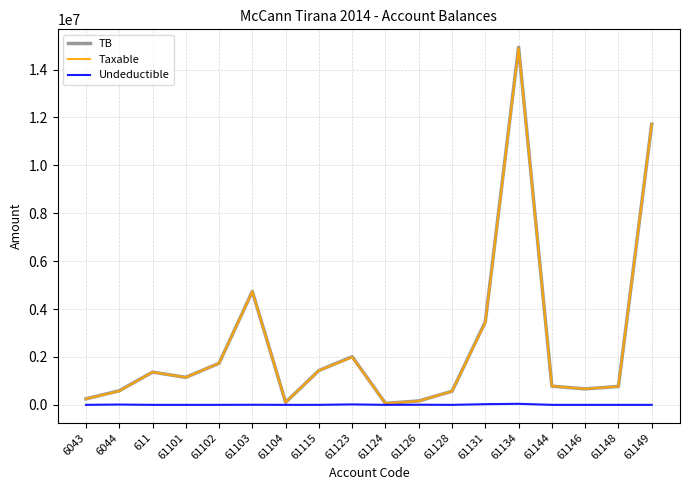

Where does the Taxable series first go above 1149043?

611